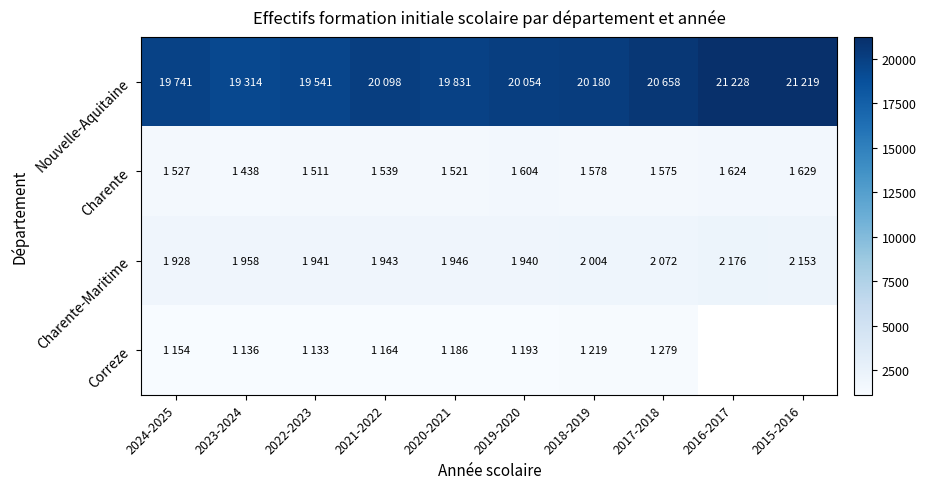

At which category is the sum across all series the highest?

2017-2018